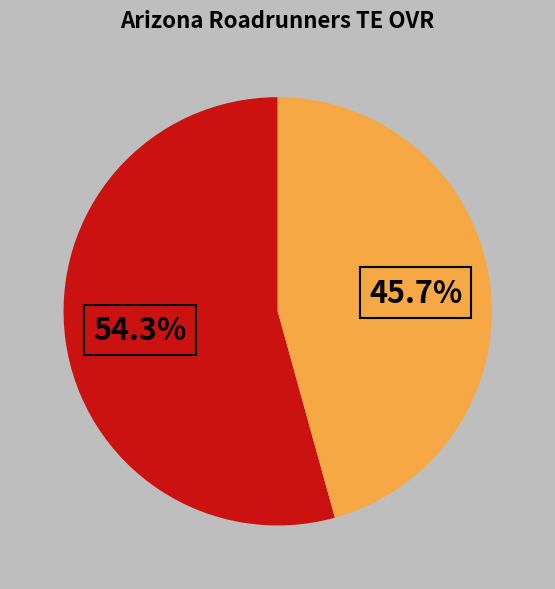

Is there any slice that represents more than half of the pie?

Yes